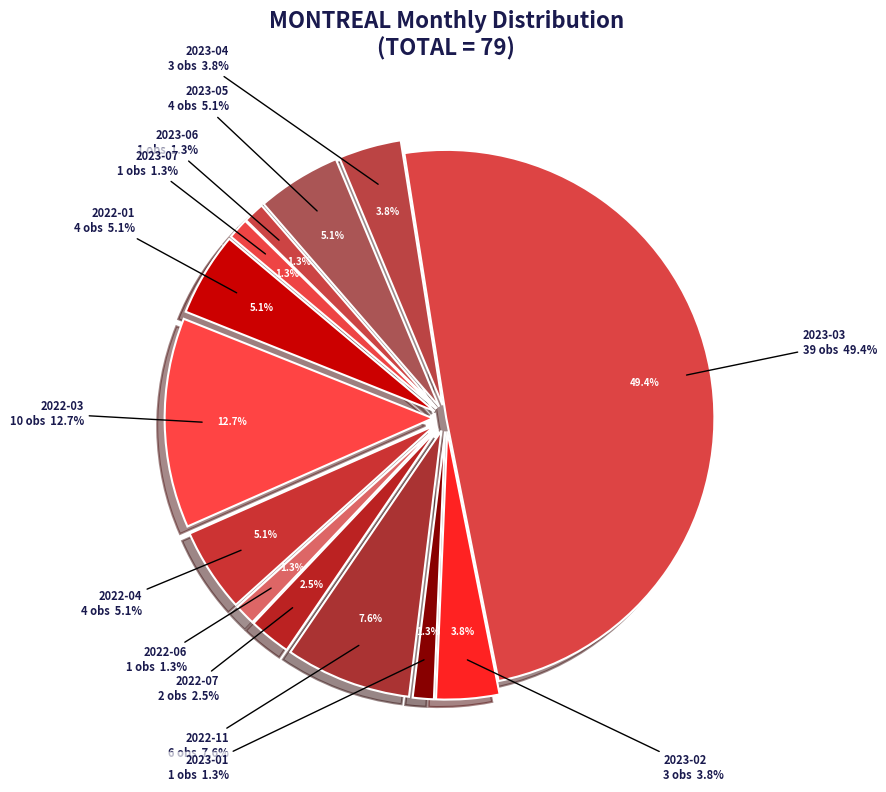

Is it true that 2022-11 is 8% of the pie?

True